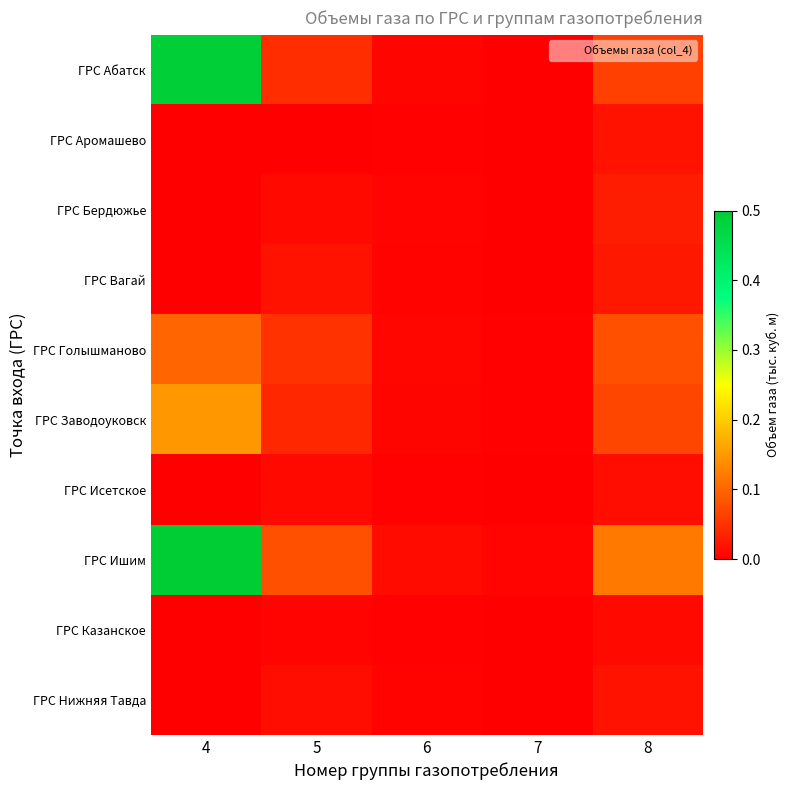

At which category is the sum across all series the highest?

4